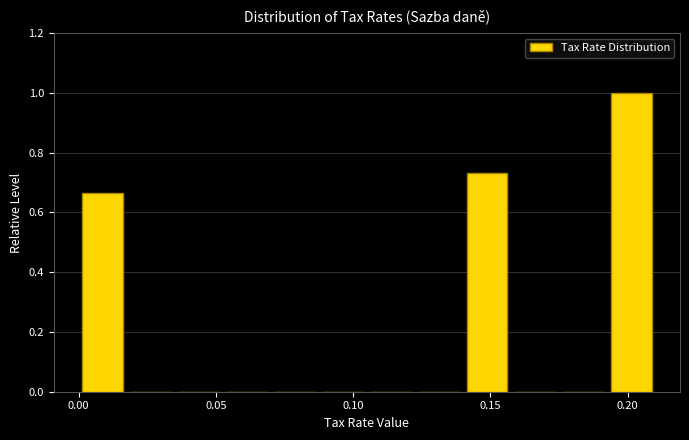

Around what value on the x-axis is the tallest bar? Give the approximate position of its centre, as read against the axis.

0.200